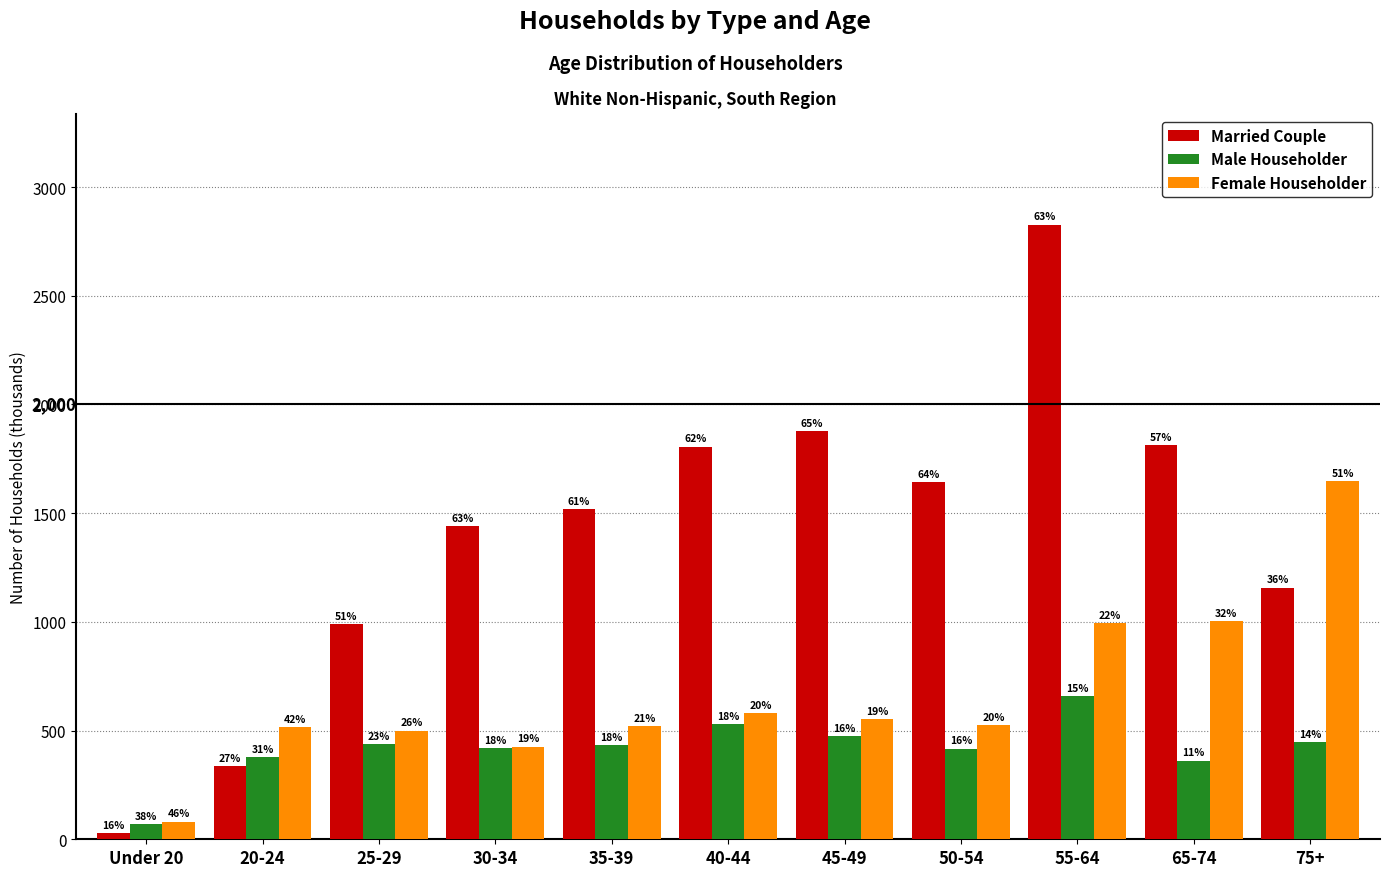

What are all the series names shown in the legend?

Married Couple, Male Householder, Female Householder